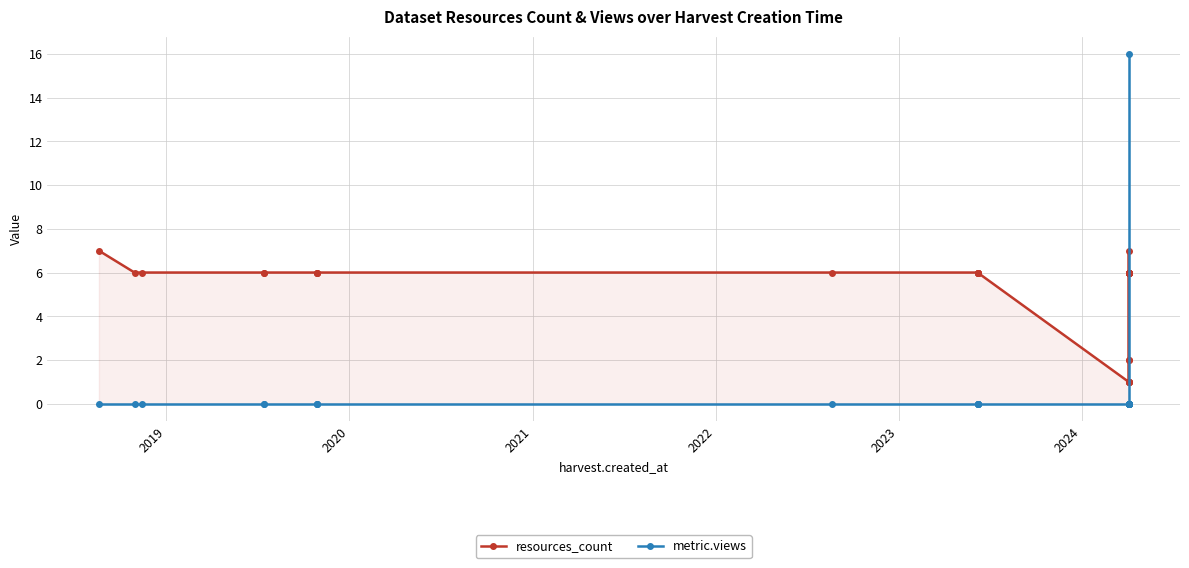

How many categories are shown in the chart?

33